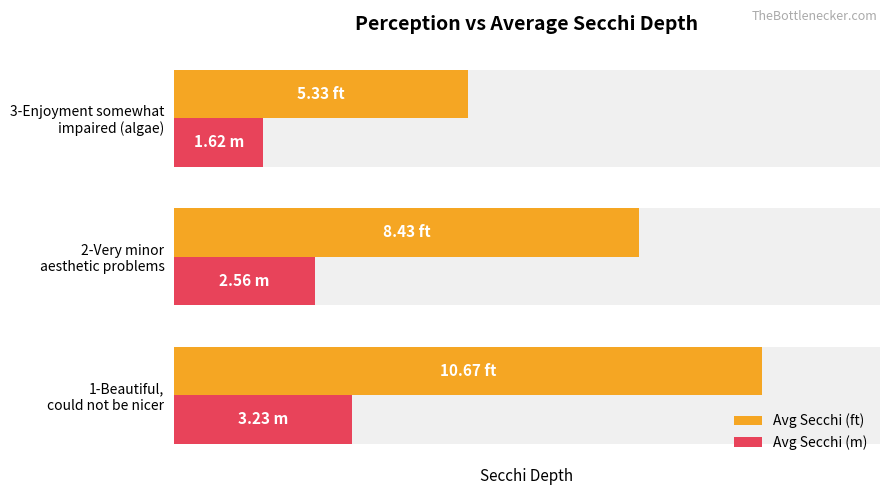

Which series has the largest range (max minus min)?

Avg Secchi (ft)